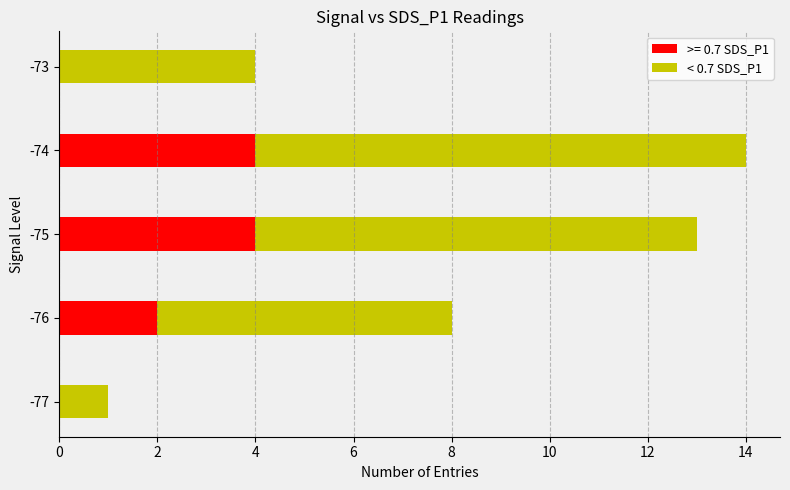

True or false: >= 0.7 SDS_P1 has a value of 2 at -76.

True